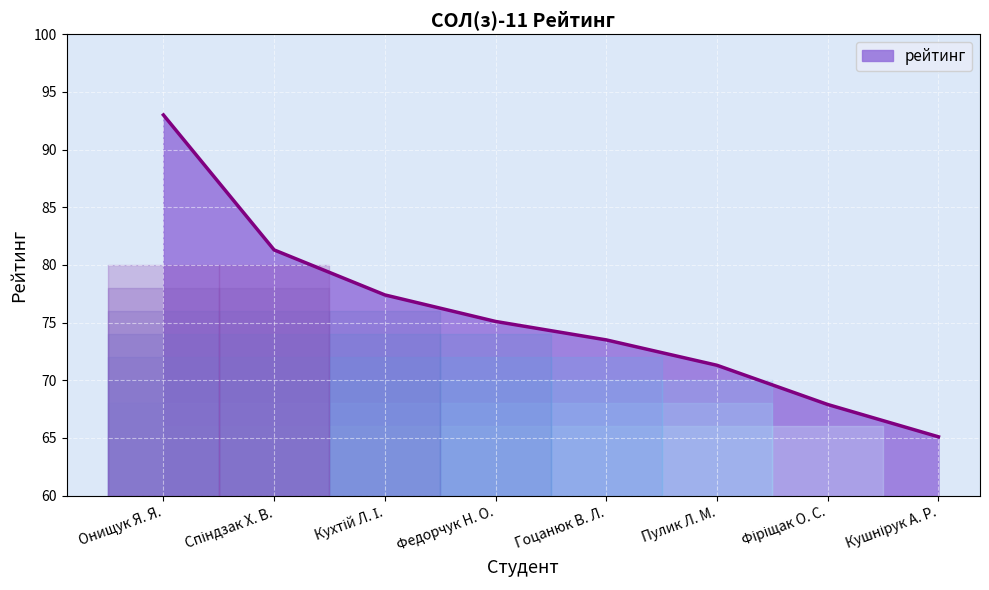

True or false: the data has more than 2 interior local peaks.

False